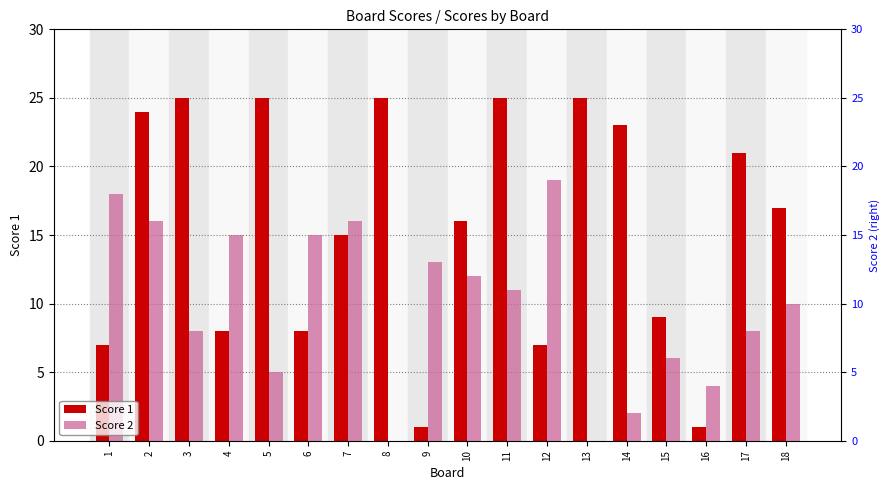

Is it true that Score 2 equals 2 at 5?

False